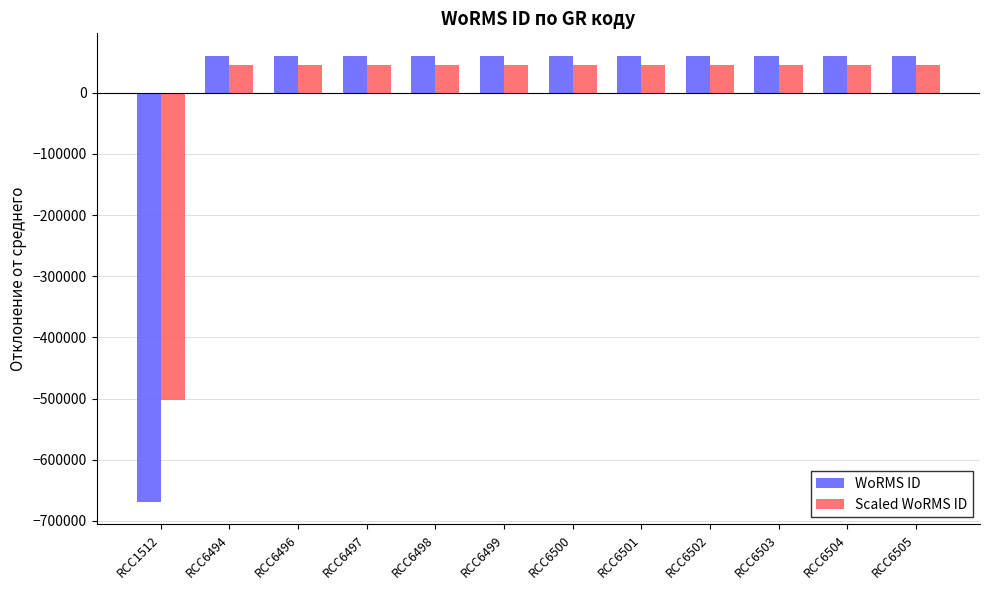

Rank the series at RCC6498 from lowest to highest value.

Scaled WoRMS ID, WoRMS ID